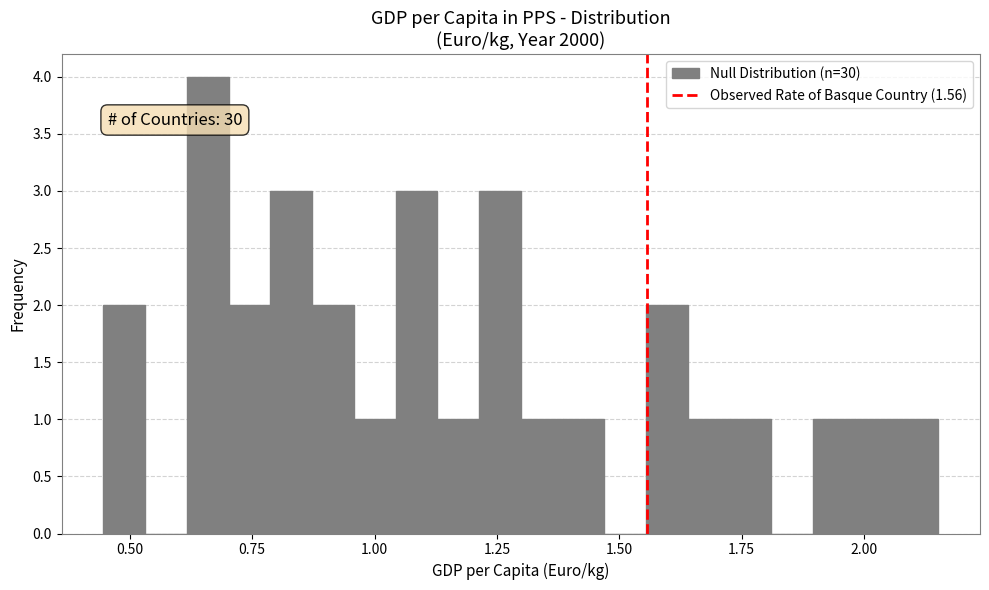

Read against the x-axis, roughly where is the centre of the tallest bar?

0.65